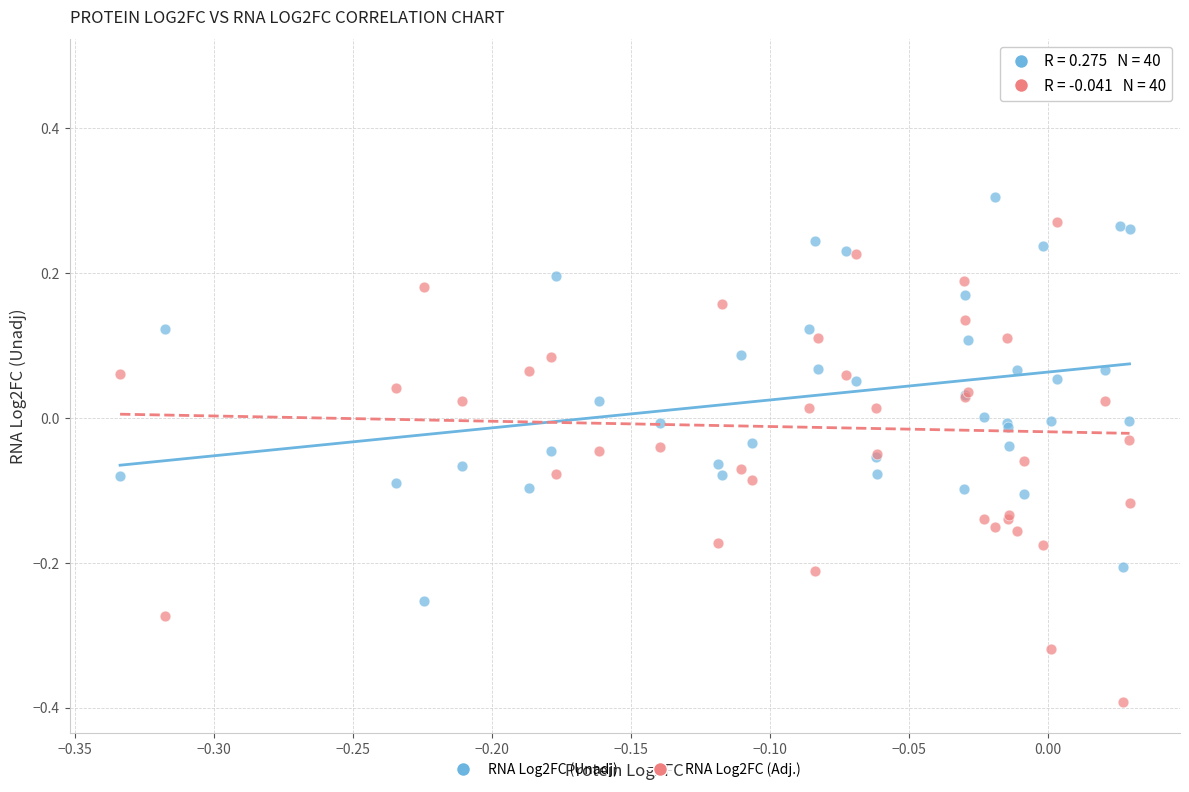

Which series has the widest spread of Y values?

RNA Log2FC (Adj.)